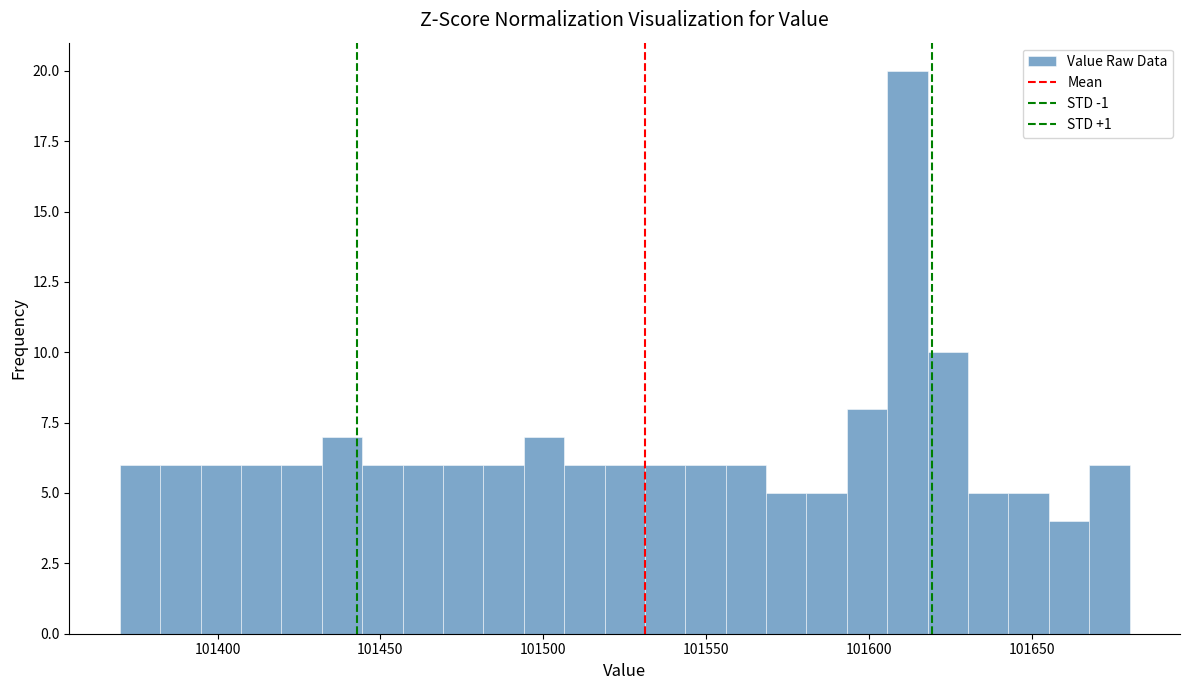

Read against the x-axis, roughly where is the centre of the tallest bar?

101610